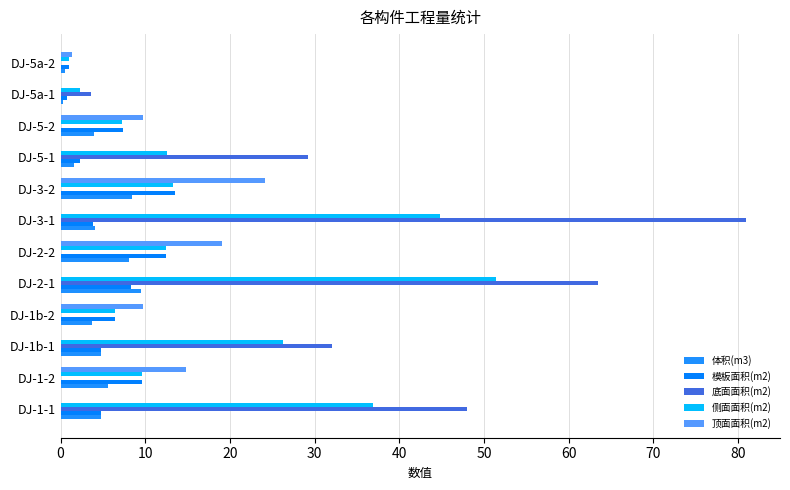

How many data points in 顶面面积(m2) are above 1?

6